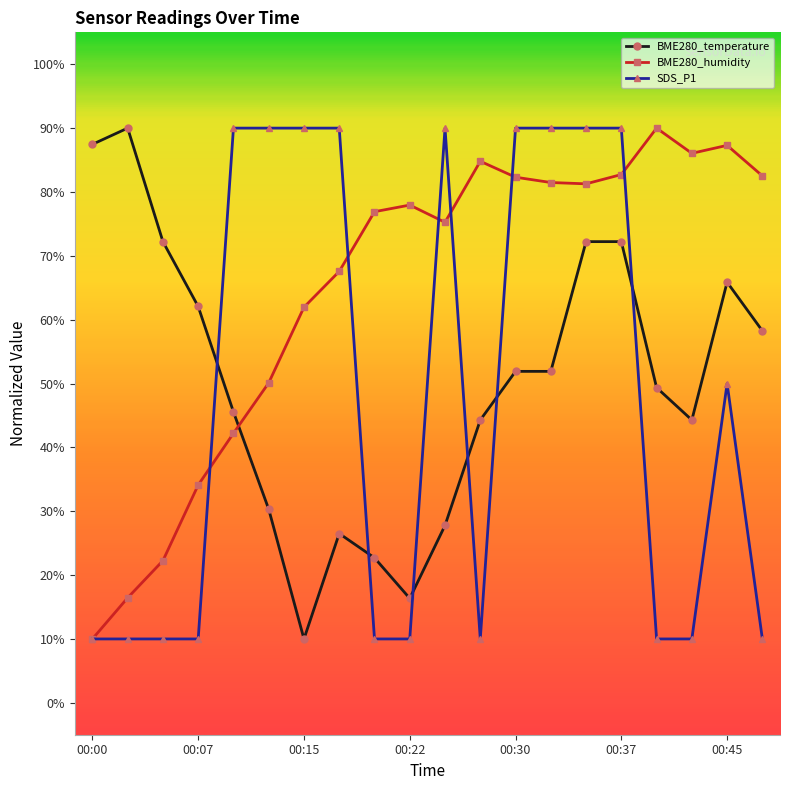

What is the value of the BME280_temperature point at the 7th from the left?

10.0